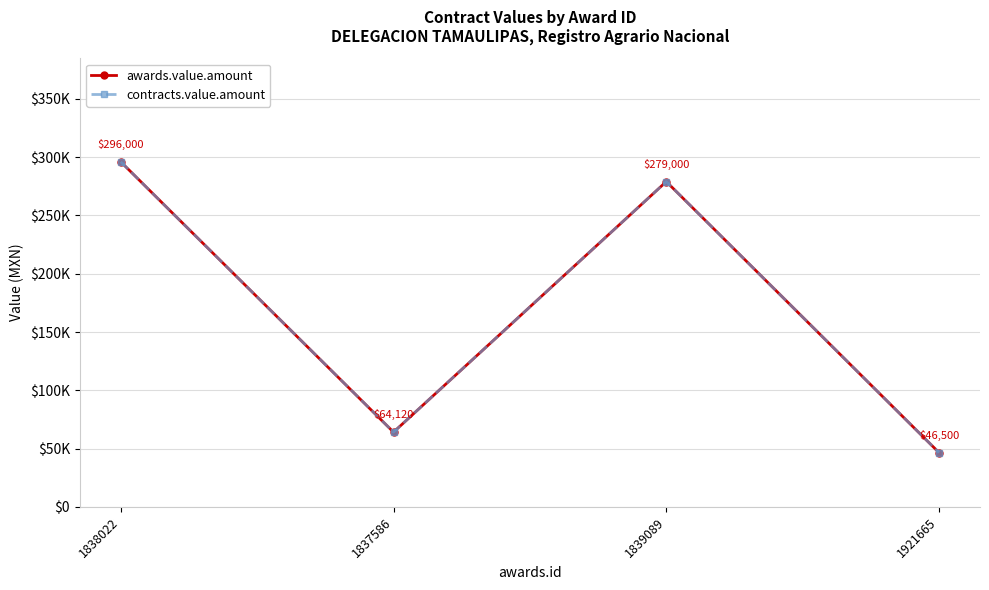

At which category is the sum across all series the highest?

1838022